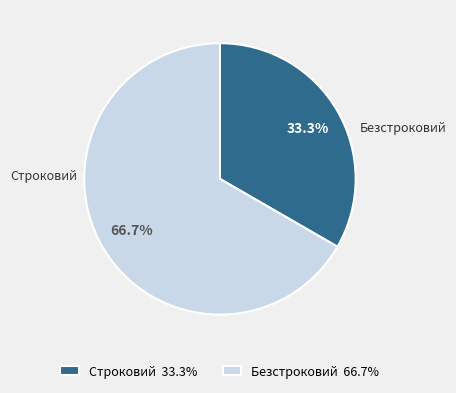

Count the number of slices in the pie.

2